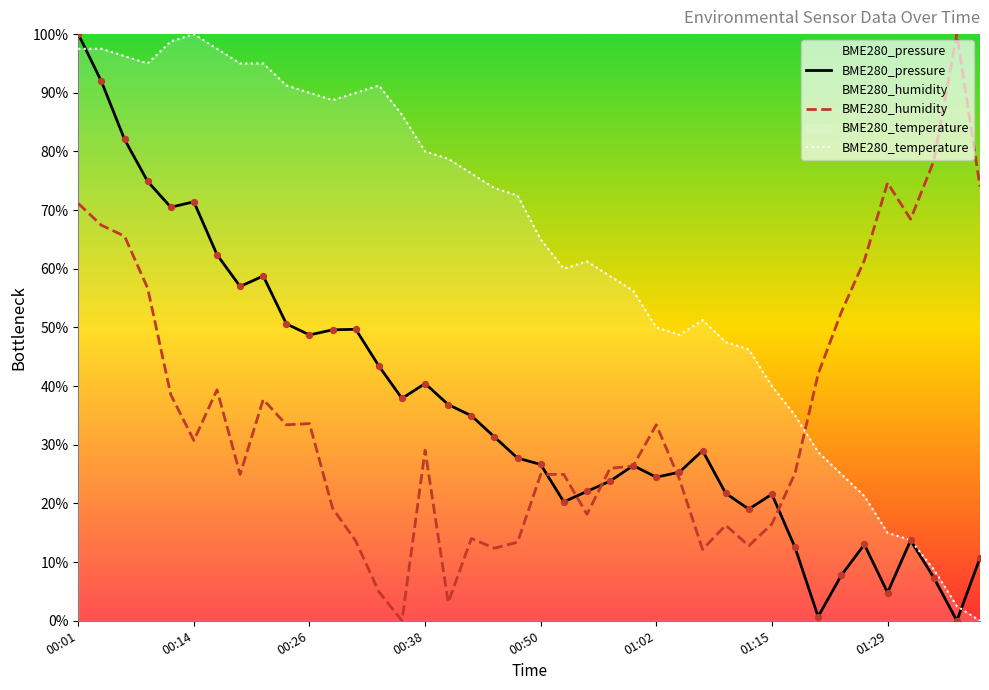

What are all the series names shown in the legend?

BME280_pressure, BME280_humidity, BME280_temperature